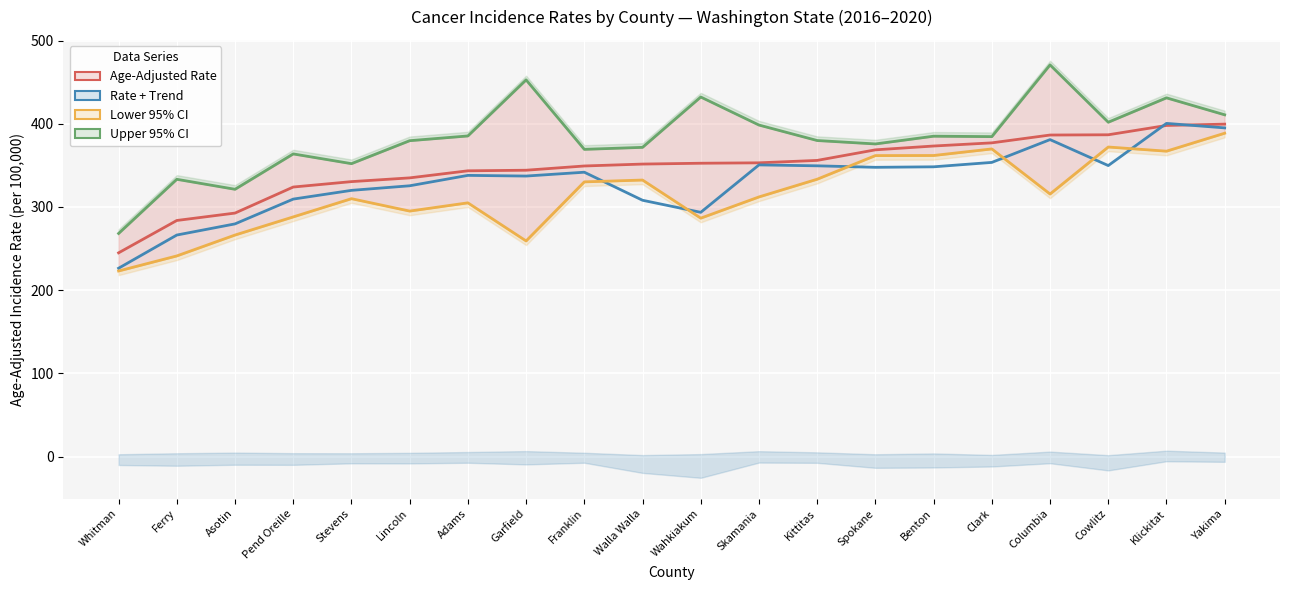

What is the average value of the Upper 95% CI series?

383.3